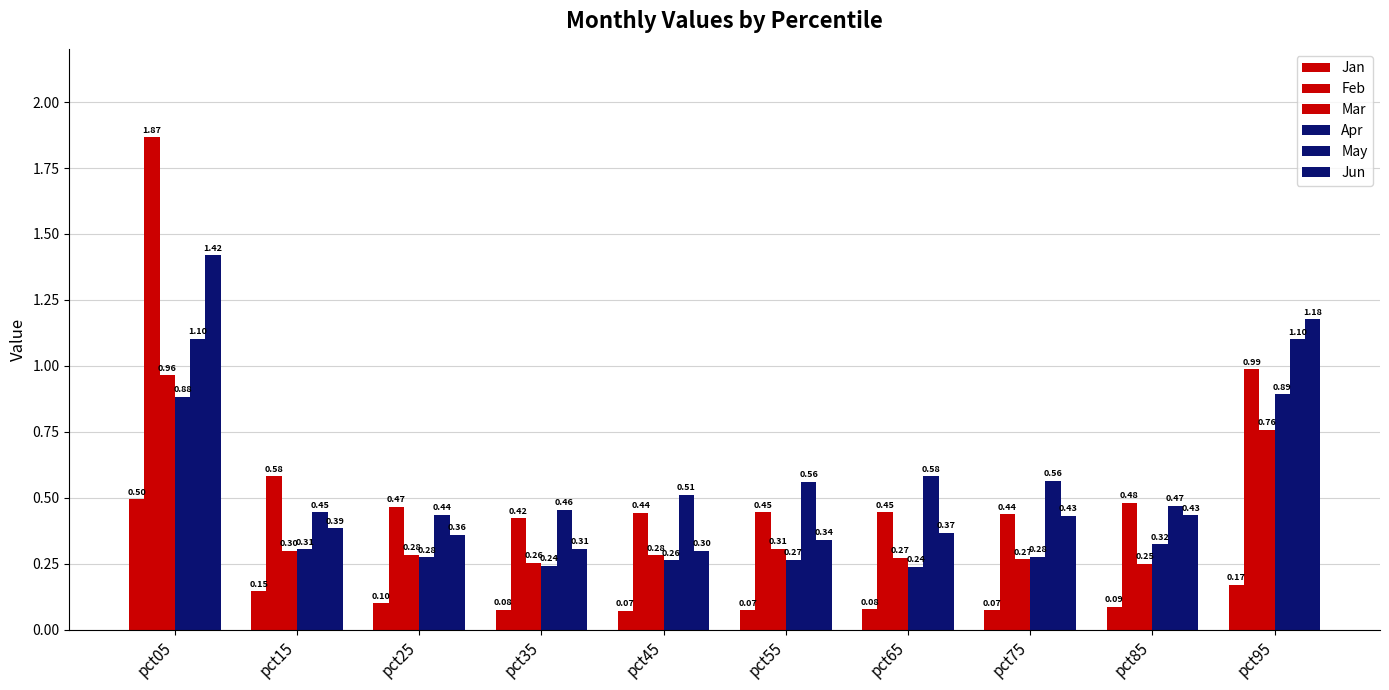

Count the number of data series in this chart.

6